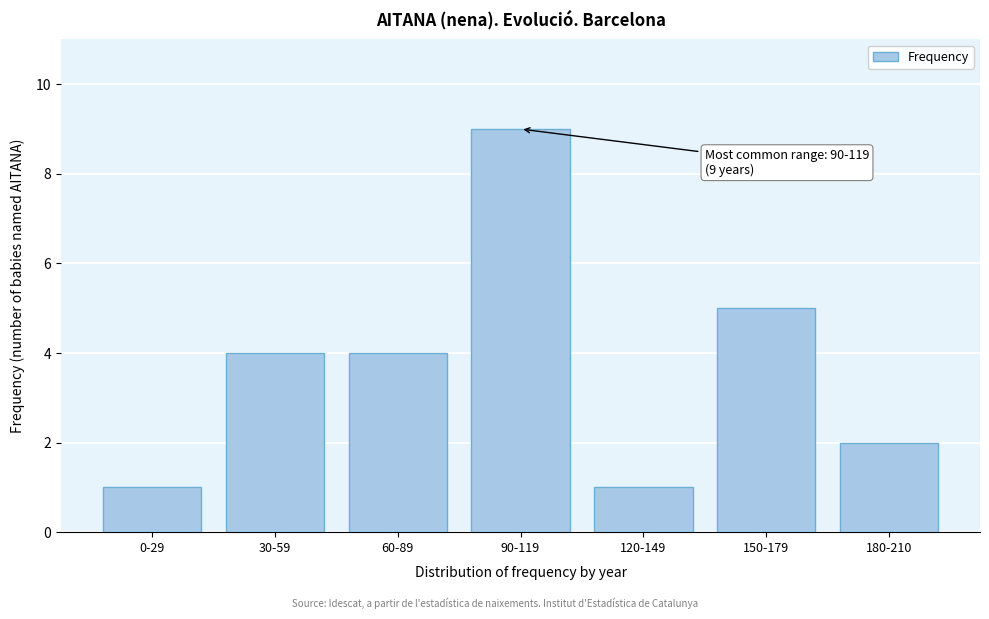

Reading left to right, what are all the values shown in this chart?

0-29=1	30-59=4	60-89=4	90-119=9	120-149=1	150-179=5	180-210=2